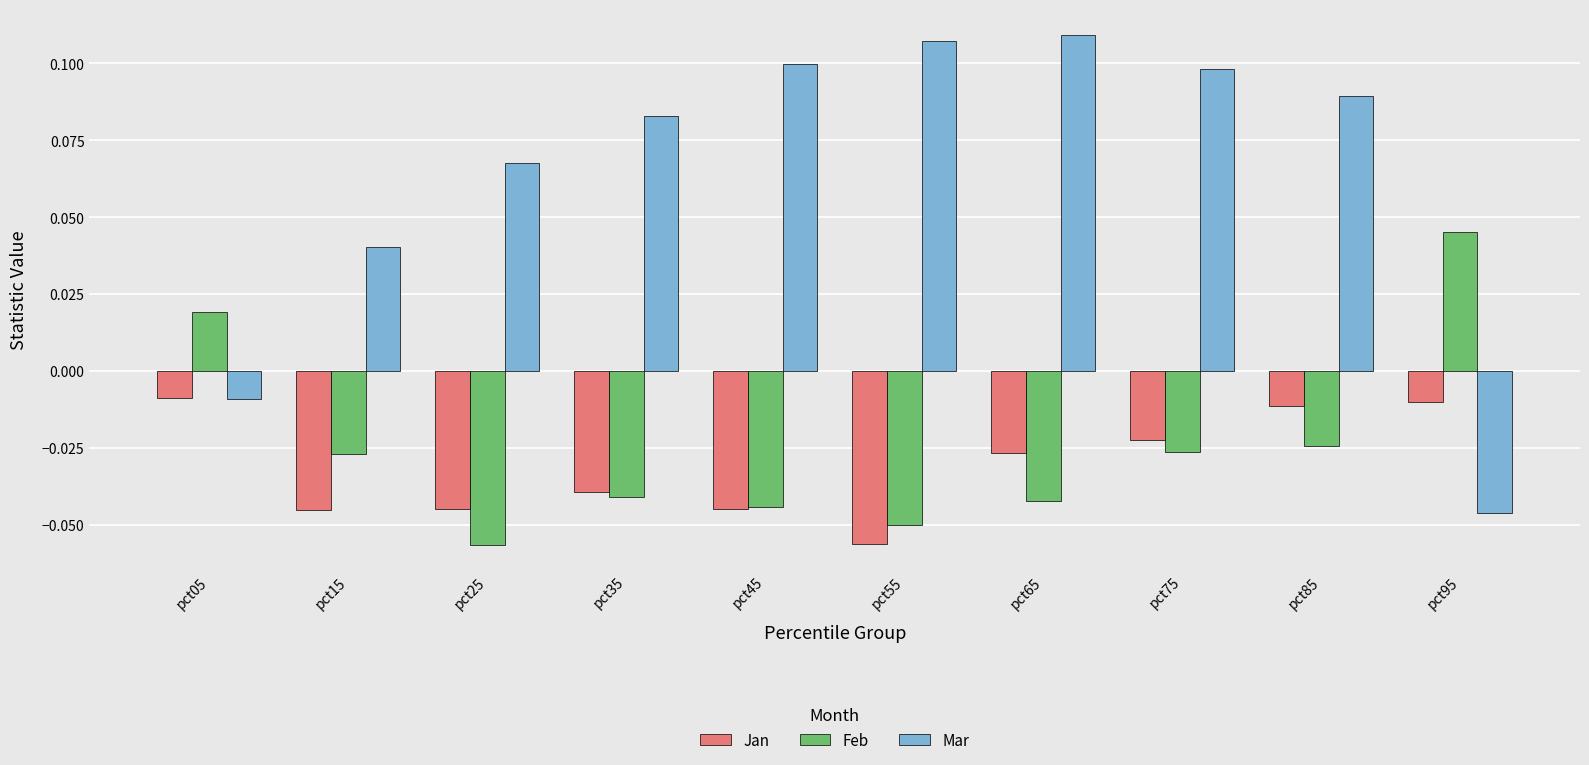

At how many categories does at least one series exceed 0?

10